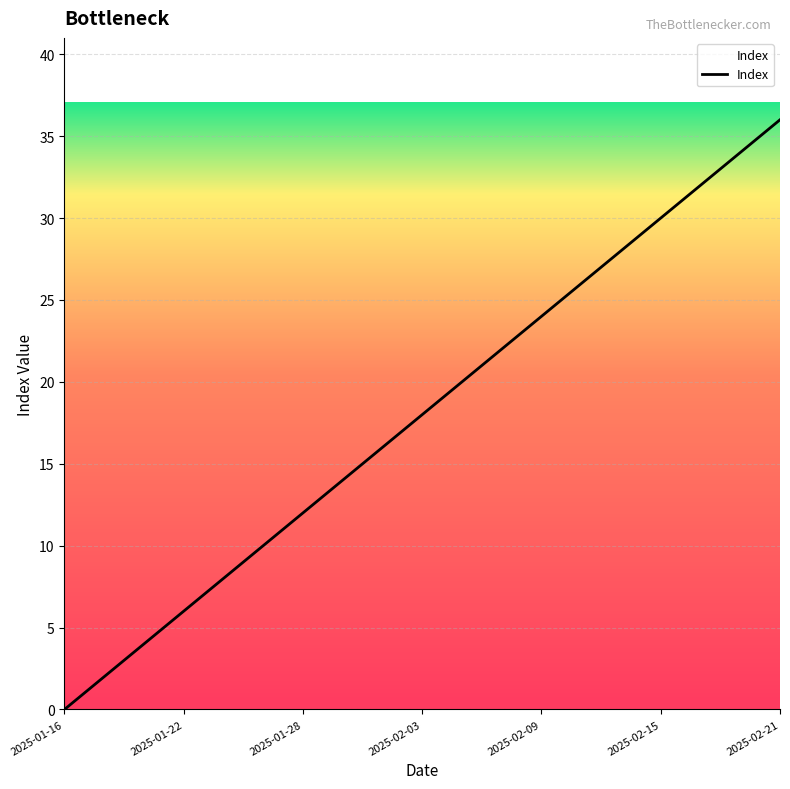

What is the difference between the second highest and minimum values?

35